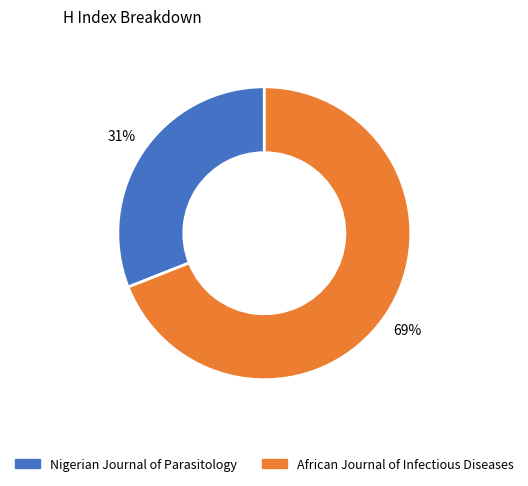

How many segments does this pie chart have?

2